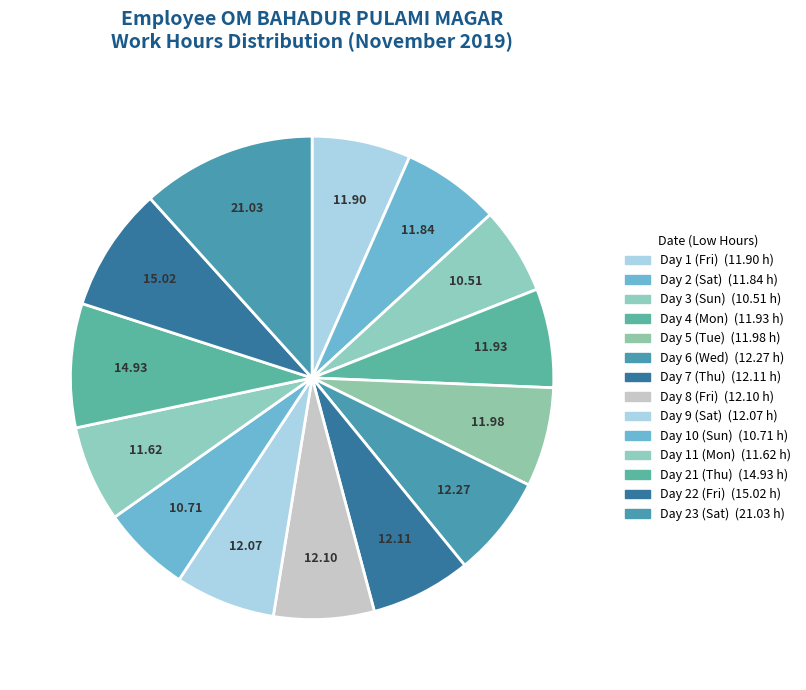

Count the number of slices in the pie.

14